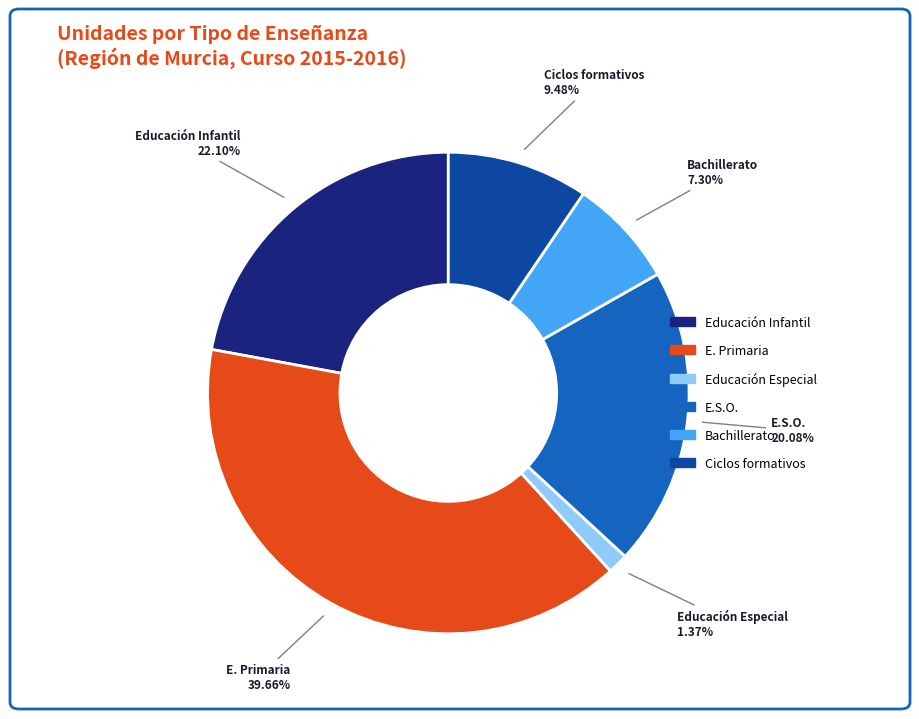

To the nearest percent, what percentage of the pie is Ciclos formativos?

9%